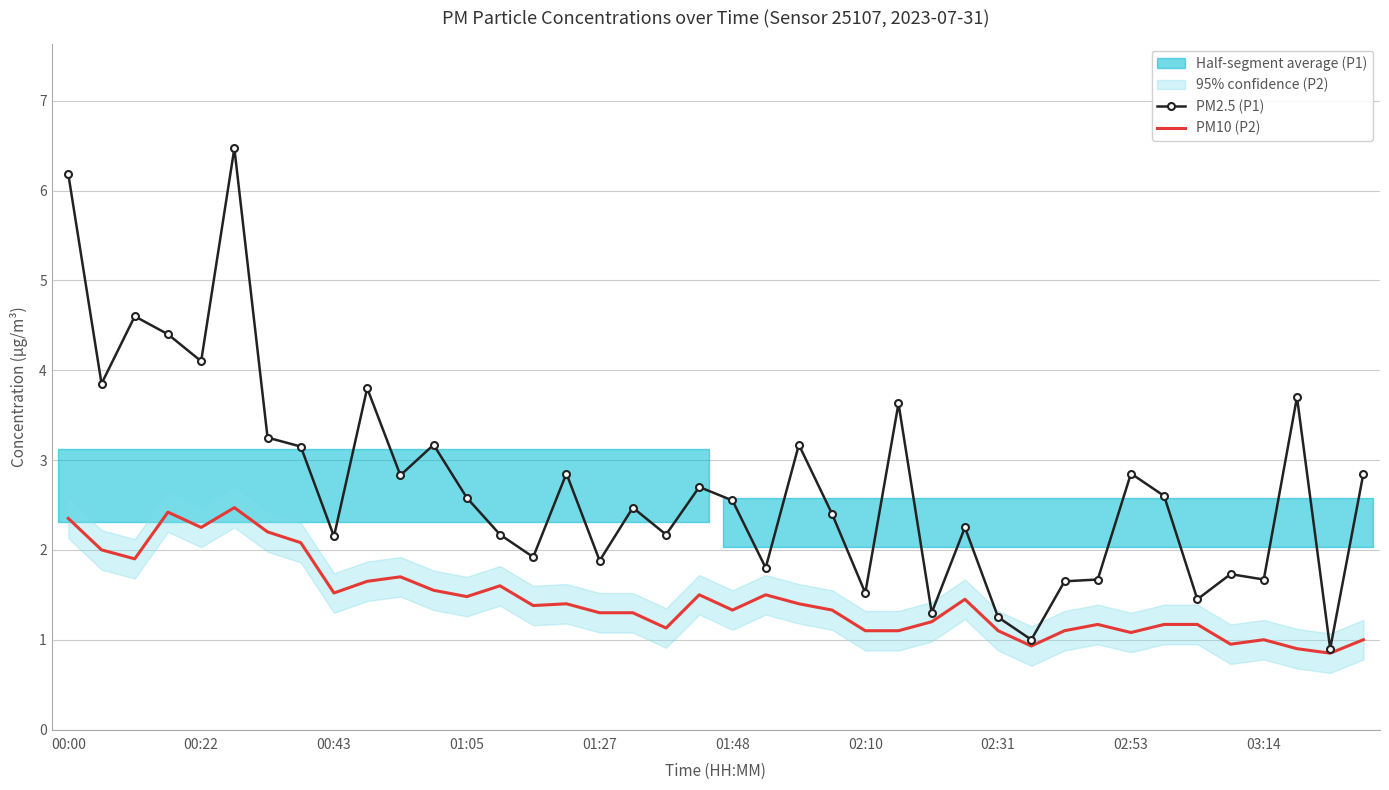

Rank the series by their maximum value, from highest to lowest.

PM2.5 (P1), PM10 (P2)